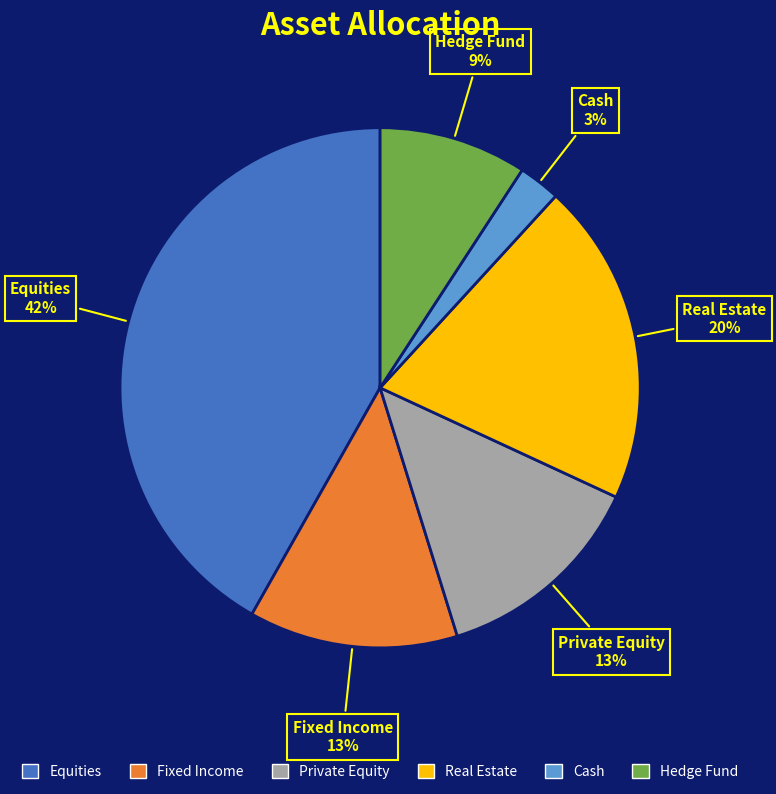

Is Hedge Fund the majority of the pie?

No